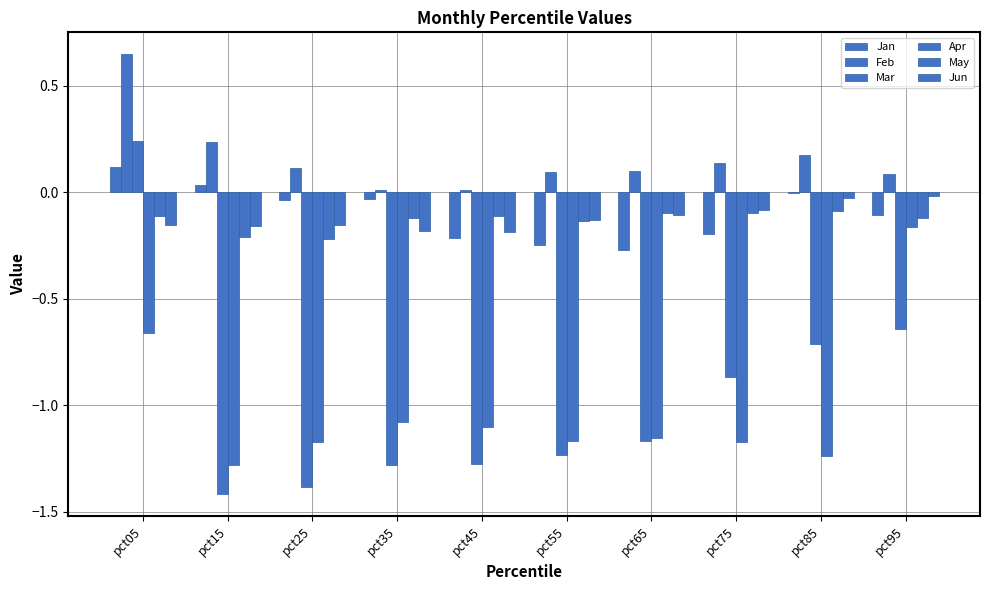

How many groups of bars are there?

10